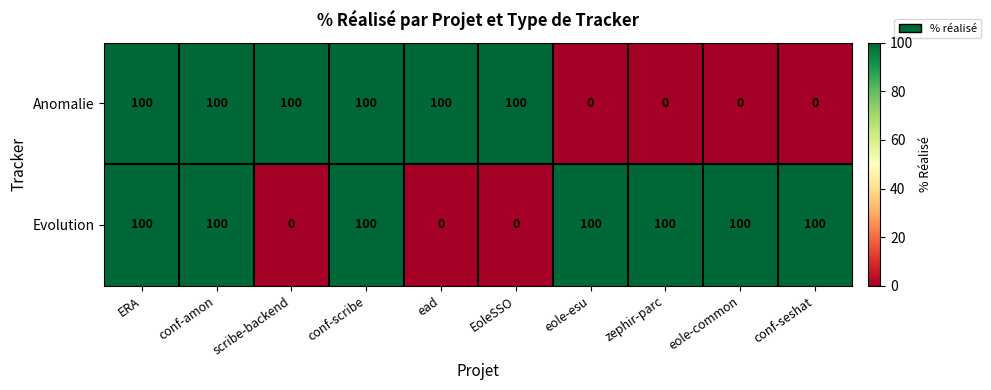

The Anomalie series shows 144 at ERA. True or false?

False